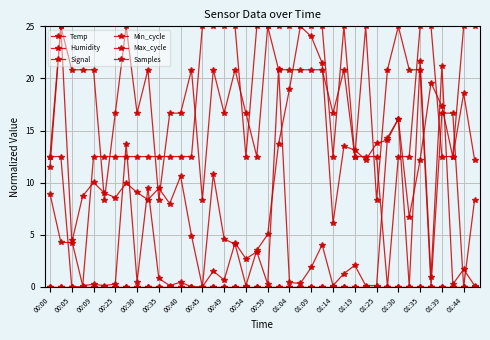

Which series has the largest range (max minus min)?

Temp